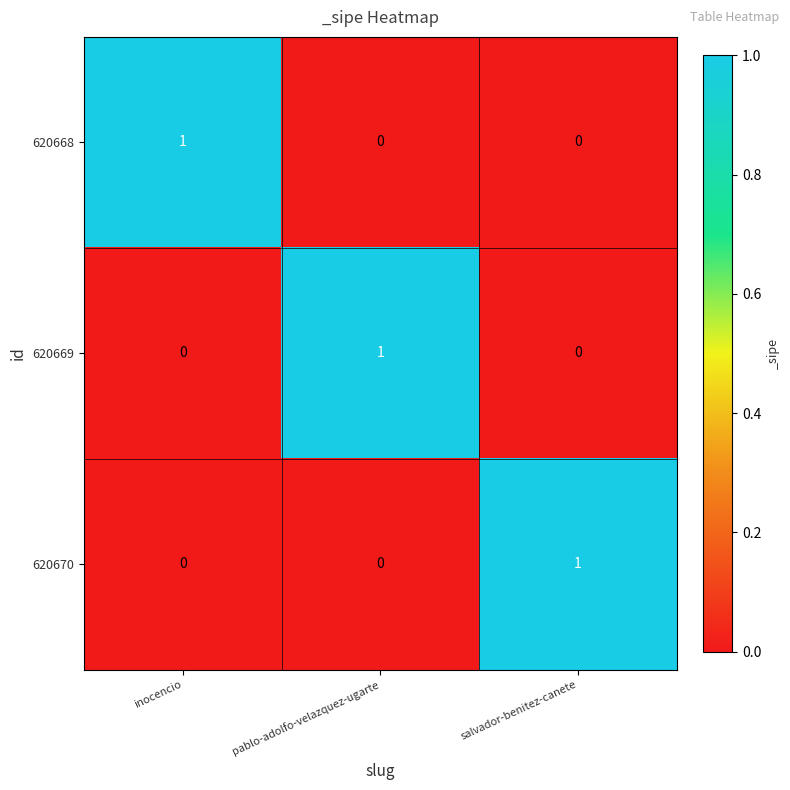

Reading left to right, what are all the values shown in this chart?

620668: inocencio=1	pablo-adolfo-velazquez-ugarte=0	salvador-benitez-canete=0
620669: inocencio=0	pablo-adolfo-velazquez-ugarte=1	salvador-benitez-canete=0
620670: inocencio=0	pablo-adolfo-velazquez-ugarte=0	salvador-benitez-canete=1